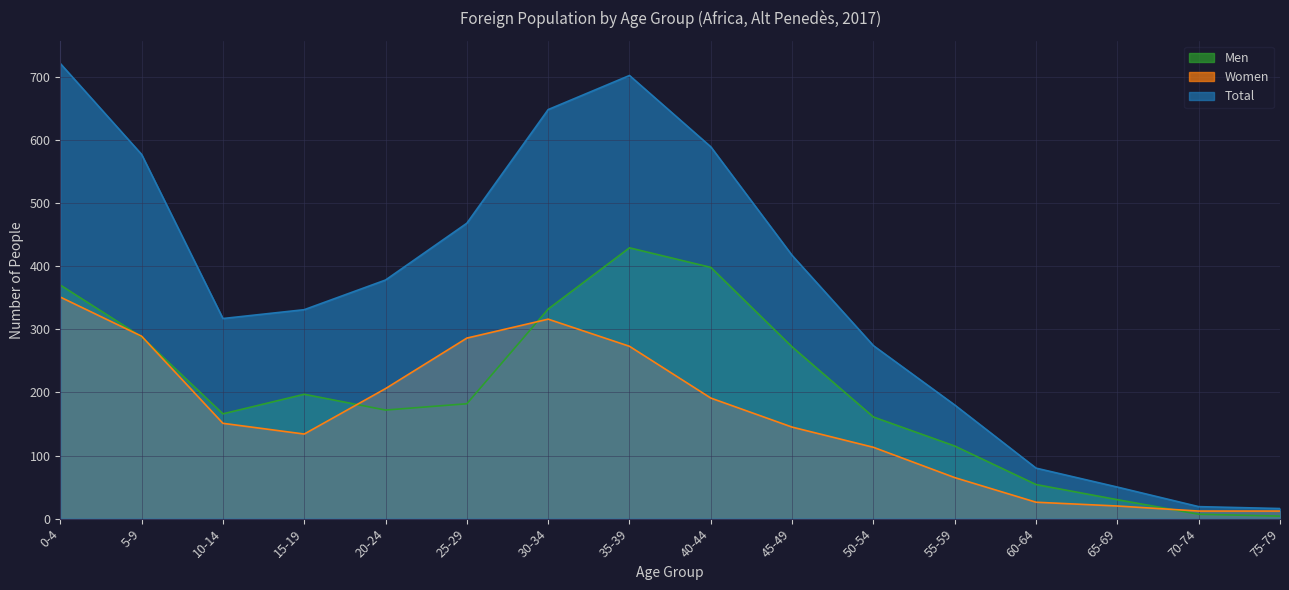

How many lines are shown in the chart?

3